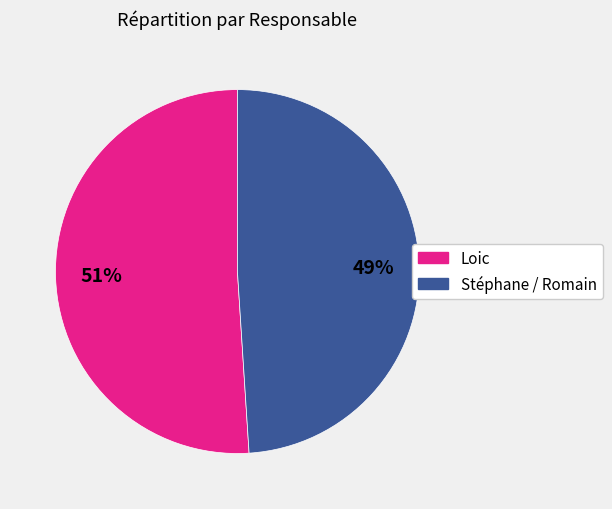

To the nearest percent, what is the difference between the largest and smallest slice percentages?

2%